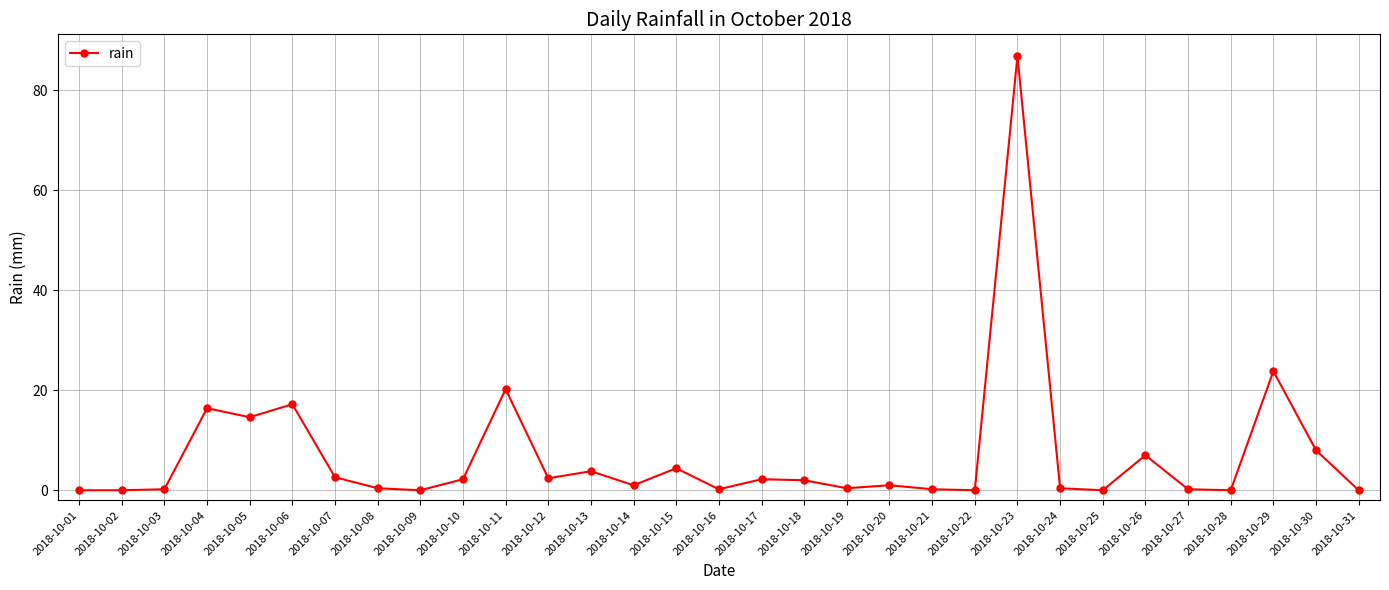

Where does the data first go above 1?

2018-10-04